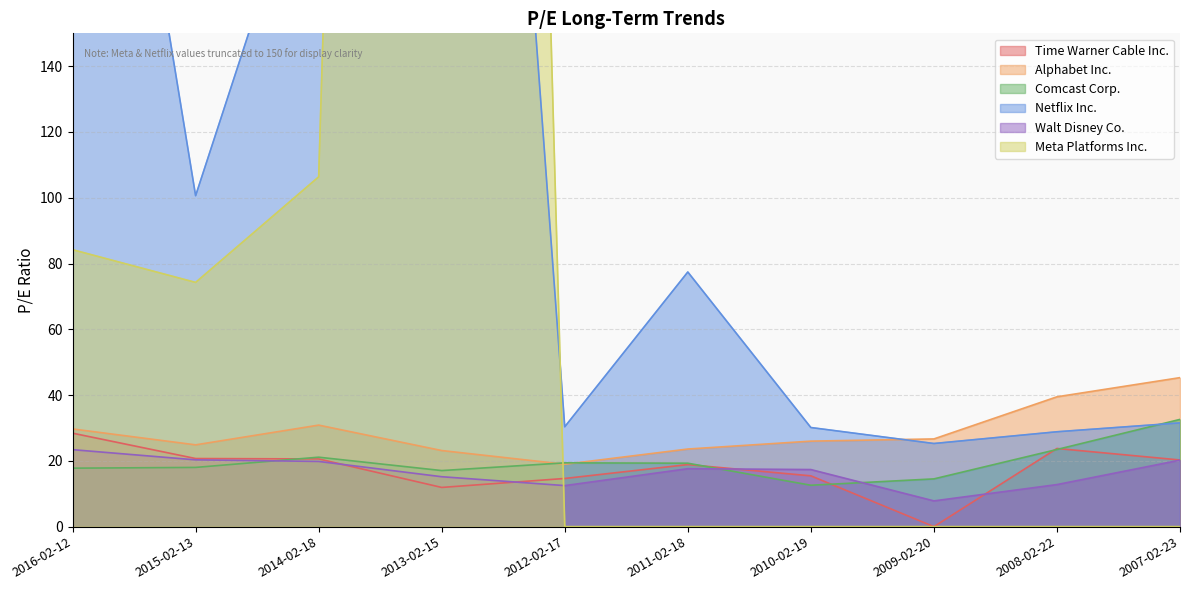

Reading left to right, extract all data points from this chart.

Time Warner Cable Inc.: 28.4	20.7	20.6	11.9	14.7	18.9	15.4	0.0	23.8	20.3
Alphabet Inc.: 29.7	24.9	30.9	23.1	19.0	23.6	26.0	26.7	39.5	45.3
Comcast Corp.: 17.8	18.0	21.1	17.1	19.4	19.3	12.6	14.5	23.5	32.6
Netflix Inc.: 329.5	100.6	215.2	537.9	30.4	77.4	30.1	25.3	28.9	31.6
Walt Disney Co.: 23.4	20.3	19.8	15.2	12.5	17.6	17.4	7.8	12.8	20.2
Meta Platforms Inc.: 84.2	74.3	106.4	1336.2	0.0	0.0	0.0	0.0	0.0	0.0